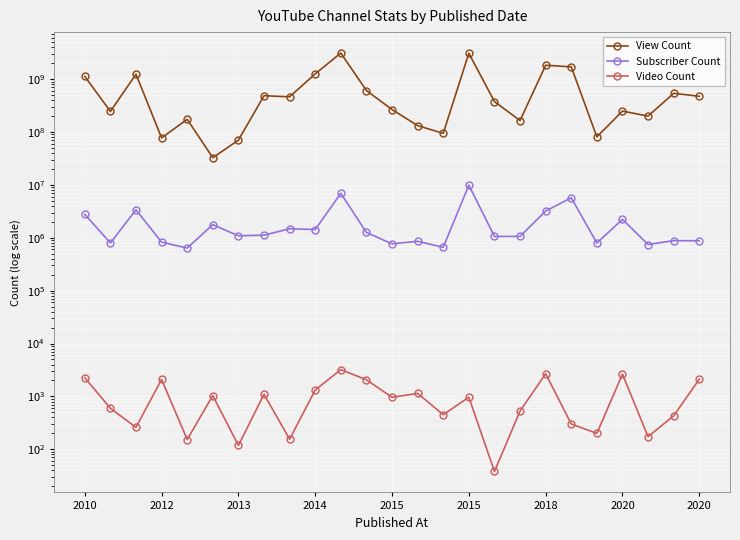

How many interior local peaks does the Video Count series have?

8